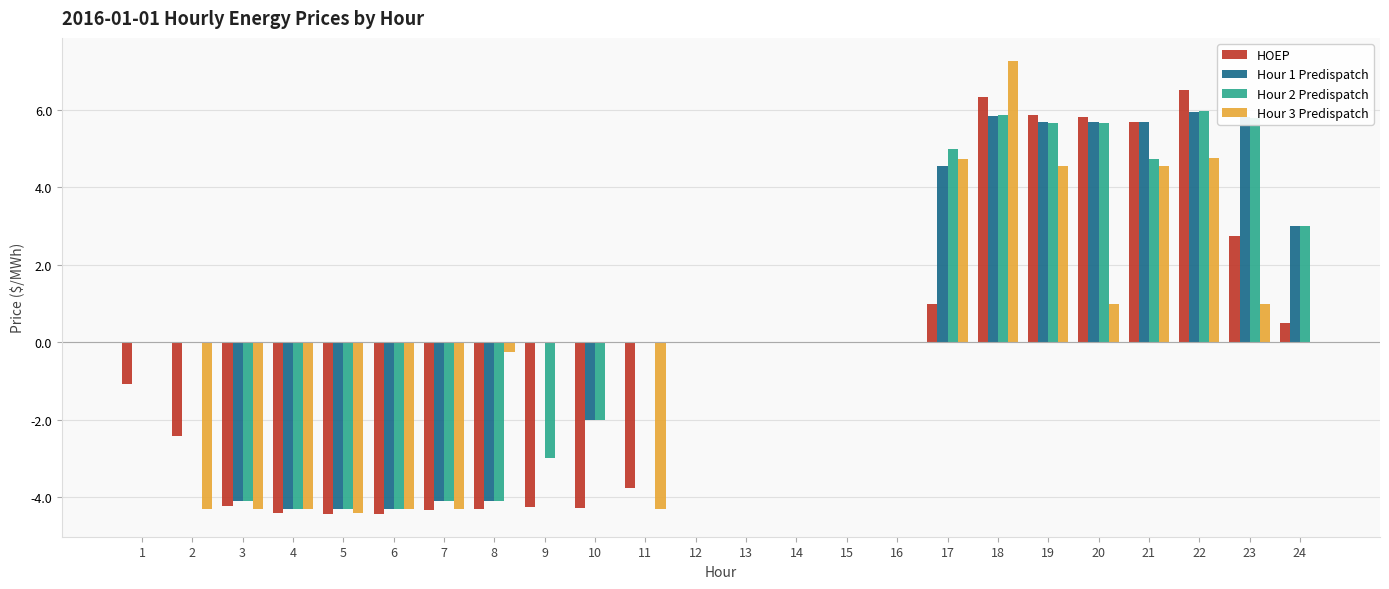

Which series has the largest range (max minus min)?

Hour 3 Predispatch